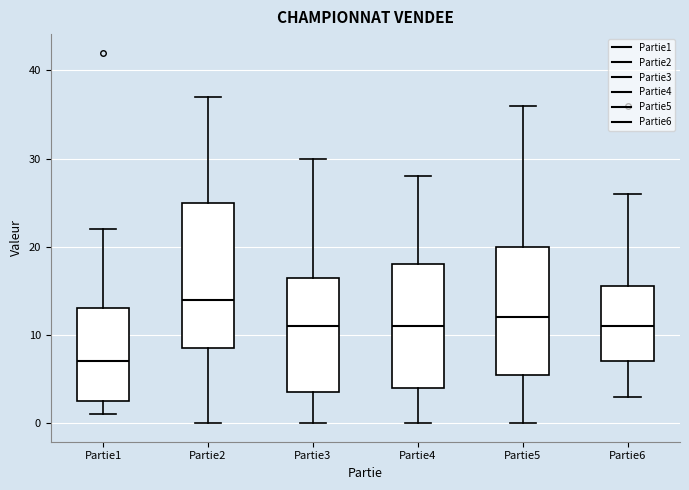

Reading left to right, transcribe this box plot: for each box, give where its median line is, the range the box spans, and where its two whiskers end, as read against the y-axis. The values are not printed on the chart, so give them approximately, as read against the axis.

Partie1: median 7, box 3 to 13, whiskers 1 to 22
Partie2: median 14, box 9 to 25, whiskers 0 to 37
Partie3: median 11, box 4 to 17, whiskers 0 to 30
Partie4: median 11, box 4 to 18, whiskers 0 to 28
Partie5: median 12, box 6 to 20, whiskers 0 to 36
Partie6: median 11, box 7 to 16, whiskers 3 to 26